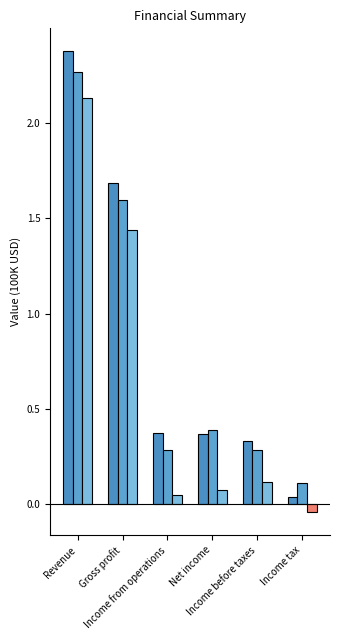

At which category is the sum across all series the highest?

Revenue